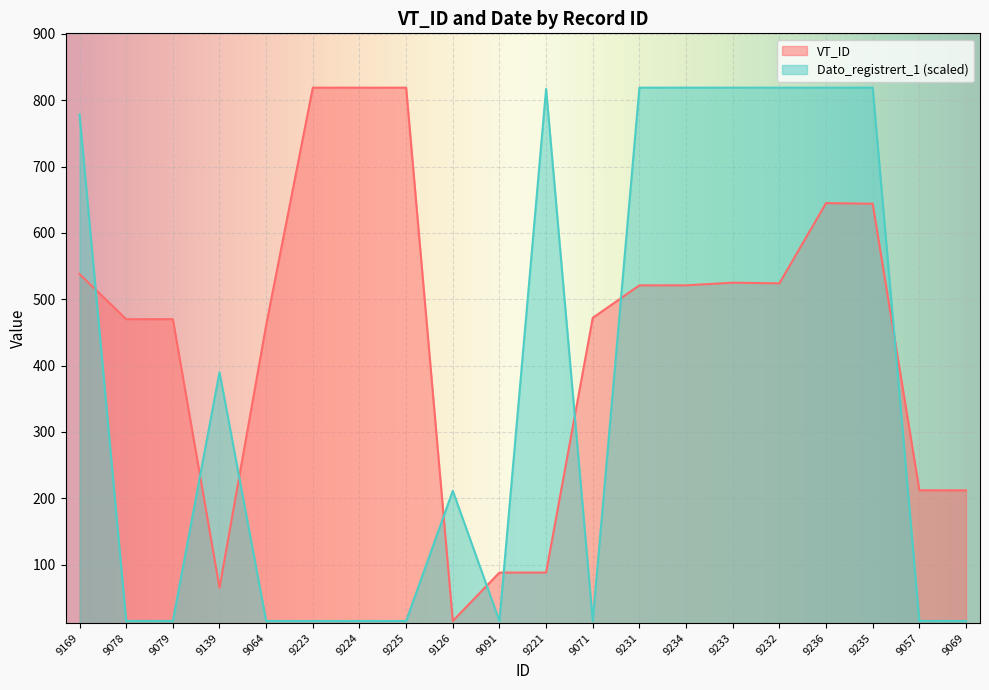

Reading right to left, list all the values displayed in this chart.

VT_ID: 9069=212.0	9057=212.0	9235=644.0	9236=645.0	9232=524.0	9233=525.0	9234=521.0	9231=521.0	9071=472.0	9221=88.0	9091=88.0	9126=15.0	9225=819.0	9224=819.0	9223=819.0	9064=461.0	9139=65.0	9079=470.0	9078=470.0	9169=538.0
Dato_registrert_1: 9069=15.0	9057=15.0	9235=819.0	9236=819.0	9232=819.0	9233=819.0	9234=819.0	9231=819.0	9071=15.0	9221=817.1	9091=15.0	9126=211.2	9225=15.0	9224=15.0	9223=15.0	9064=15.0	9139=390.1	9079=15.0	9078=15.0	9169=778.6